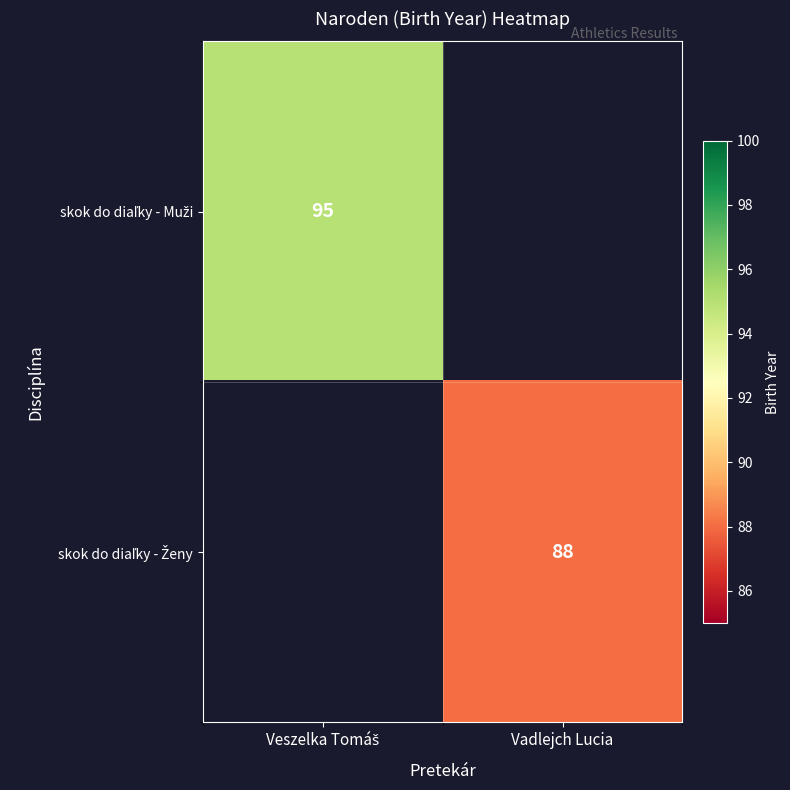

What value does the skok do diaľky - Muži series have at Veszelka Tomáš?

95.0